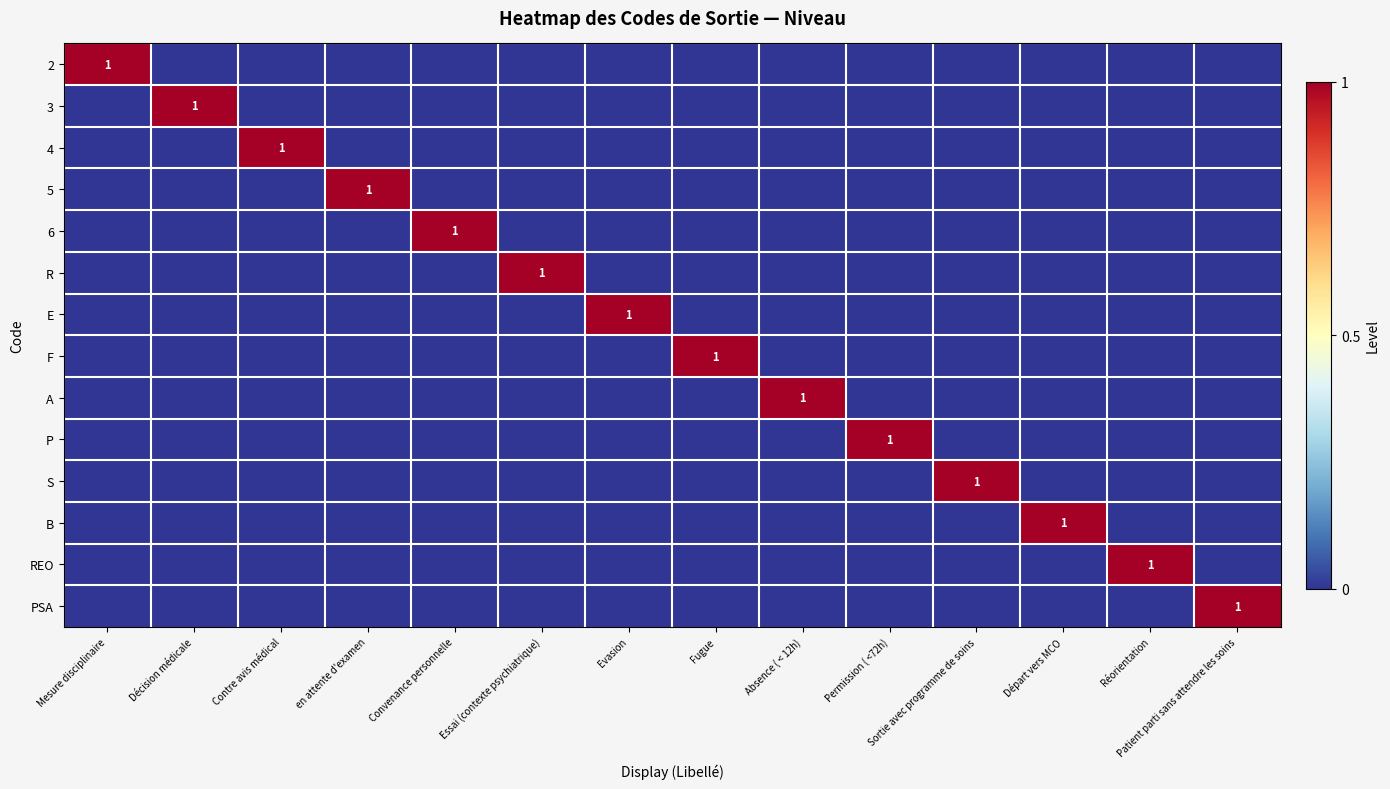

True or false: S has a value of 1 at Sortie avec programme de soins.

True